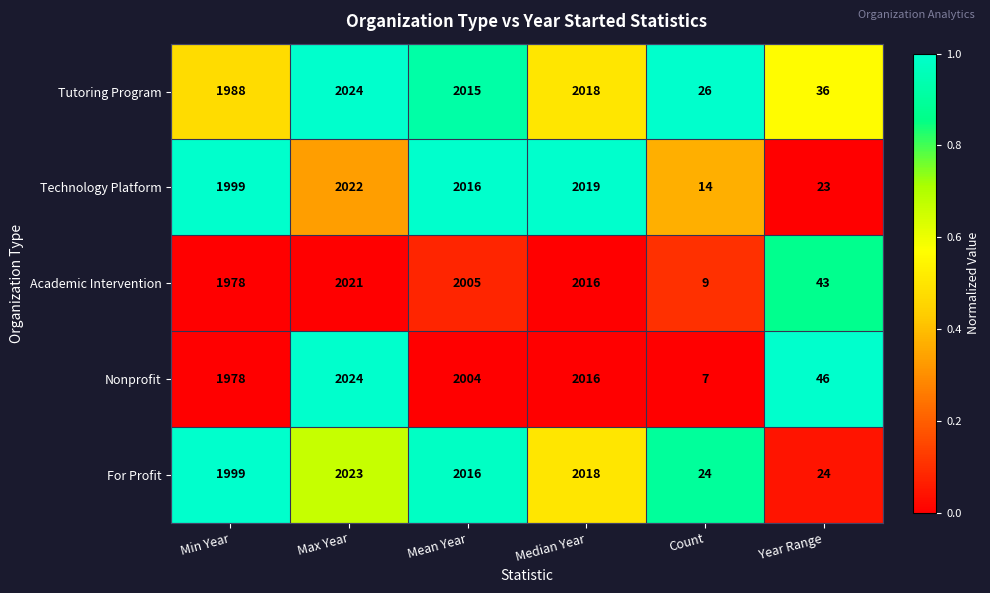

Which series has the largest range (max minus min)?

Nonprofit